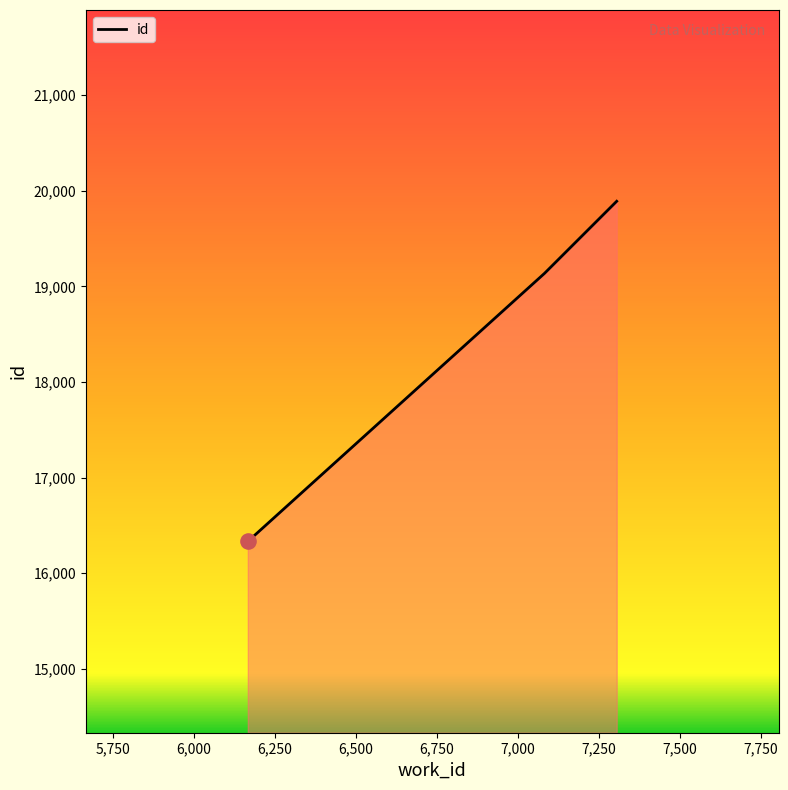

What is the minimum value shown in the chart?

16333